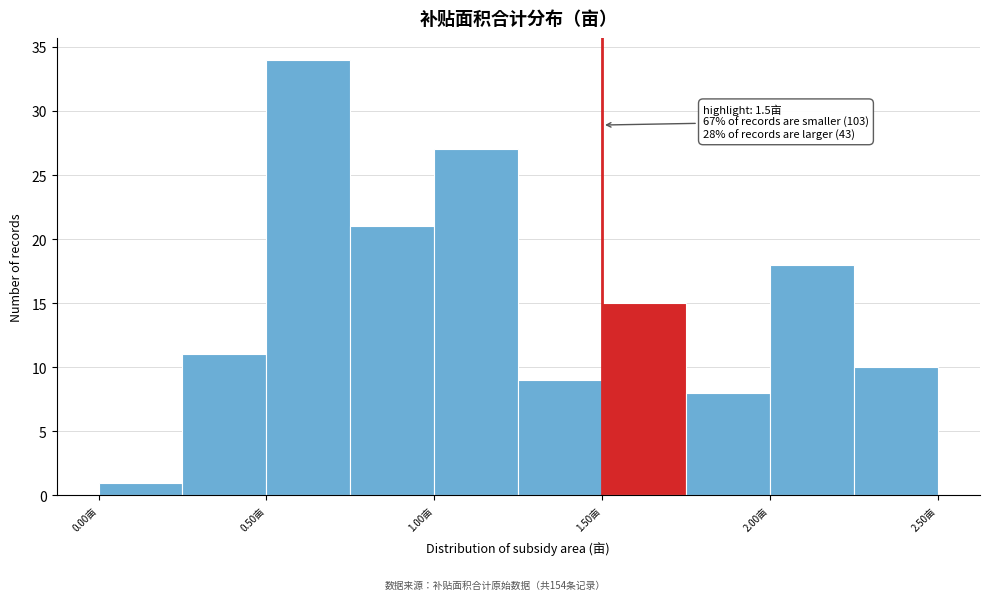

Which range on the x-axis has the tallest bar?

0.50 to 0.75